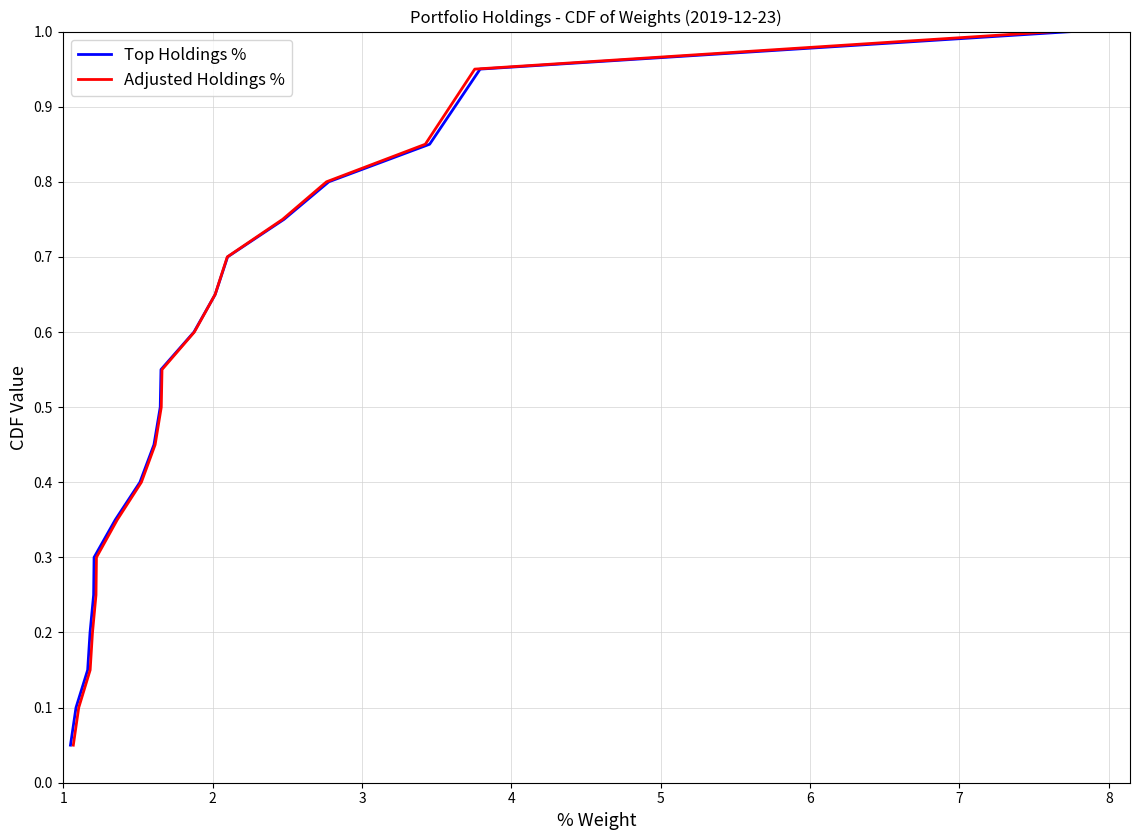

What is the maximum value shown in the chart?

1.0